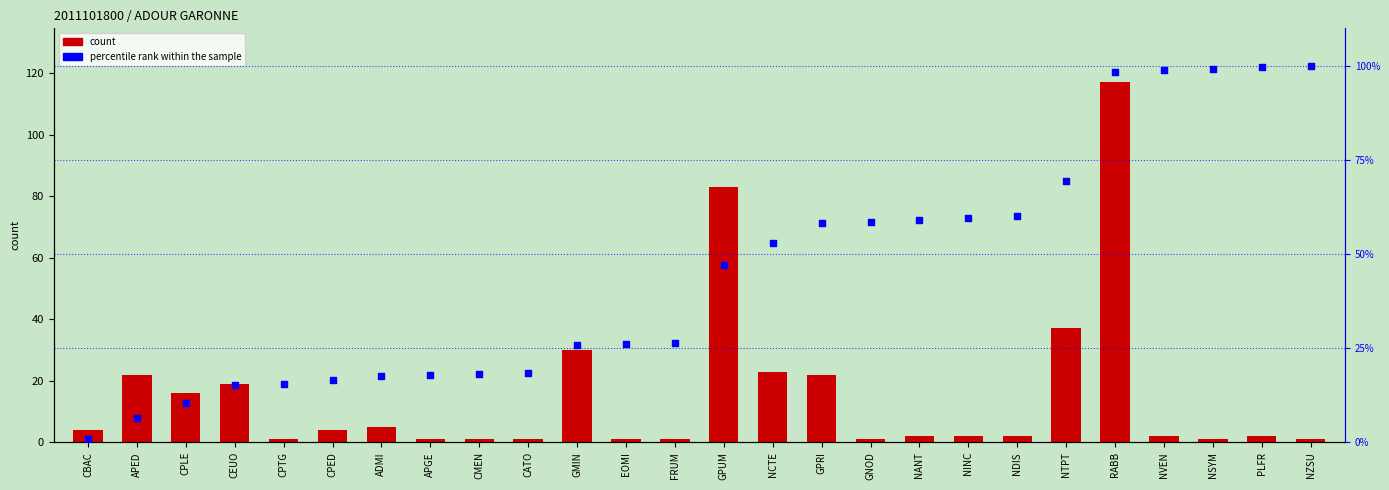

At which category is the sum across all series the highest?

RABB